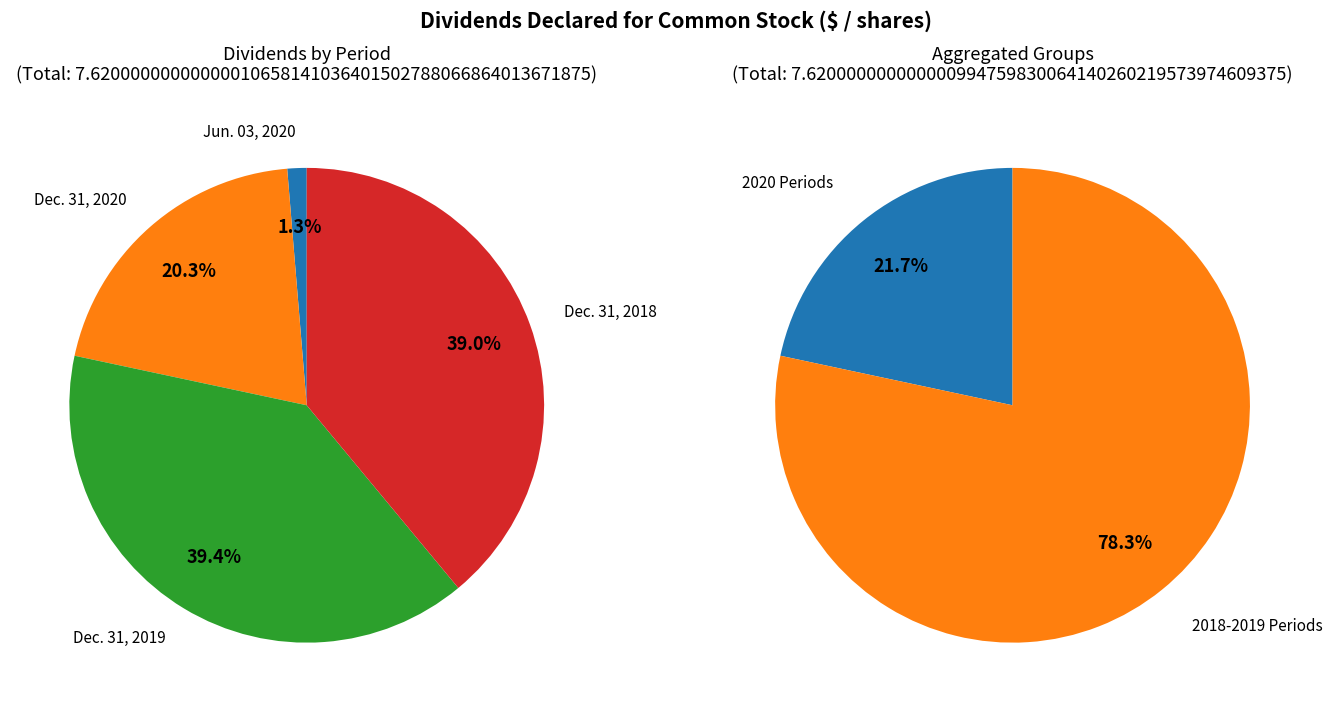

What percentage is the Jun. 03, 2020 slice, to the nearest percent?

1%